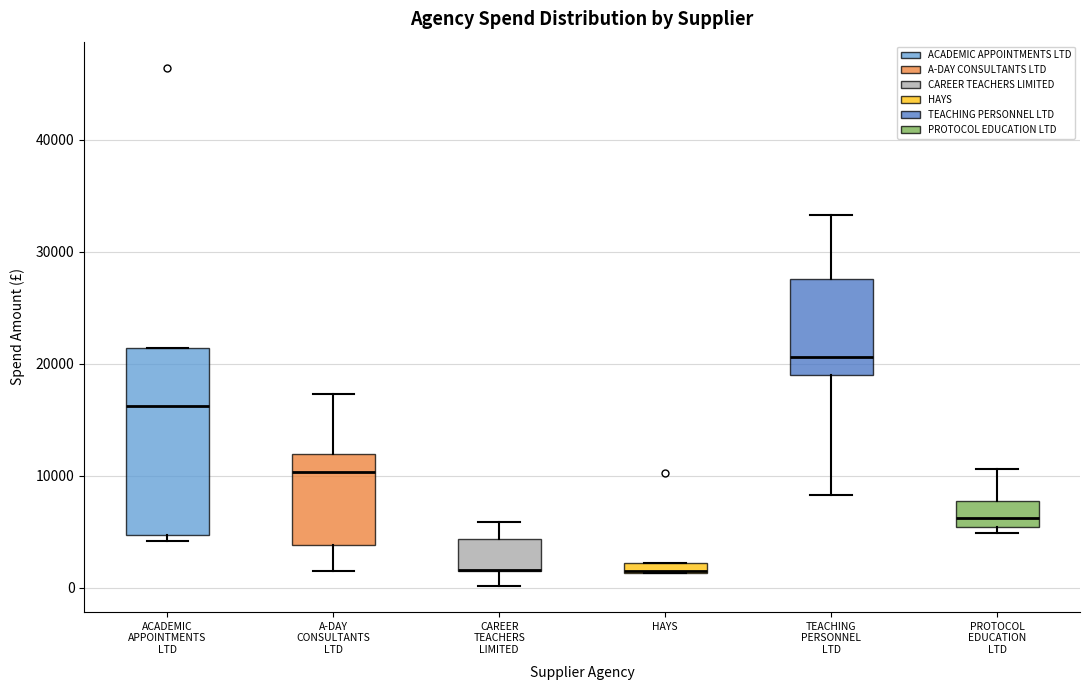

Where is the lower edge of the box for A-DAY CONSULTANTS LTD on the y-axis? The values are not printed on the chart, so give them approximately, as read against the axis.

4000